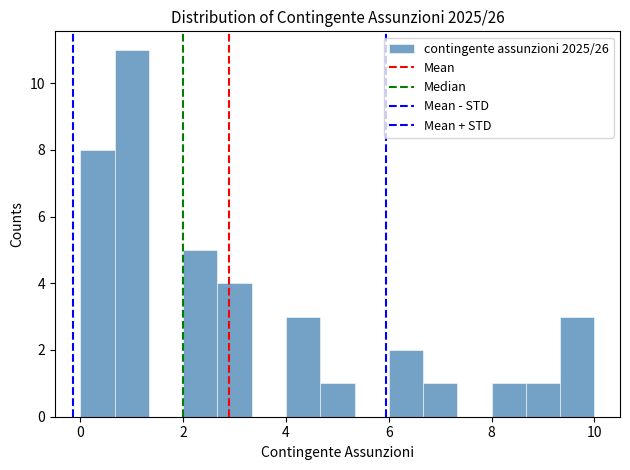

Read against the x-axis, roughly where is the centre of the tallest bar?

1.0